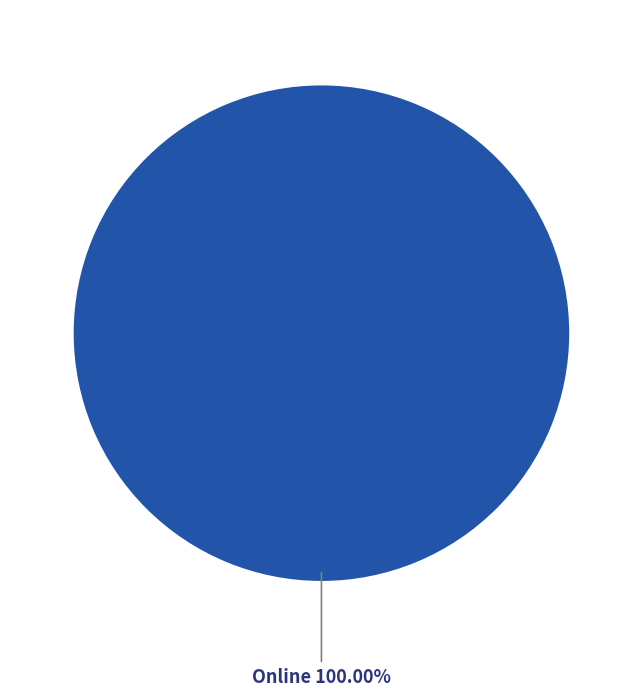

Is there a majority slice in this chart?

Yes